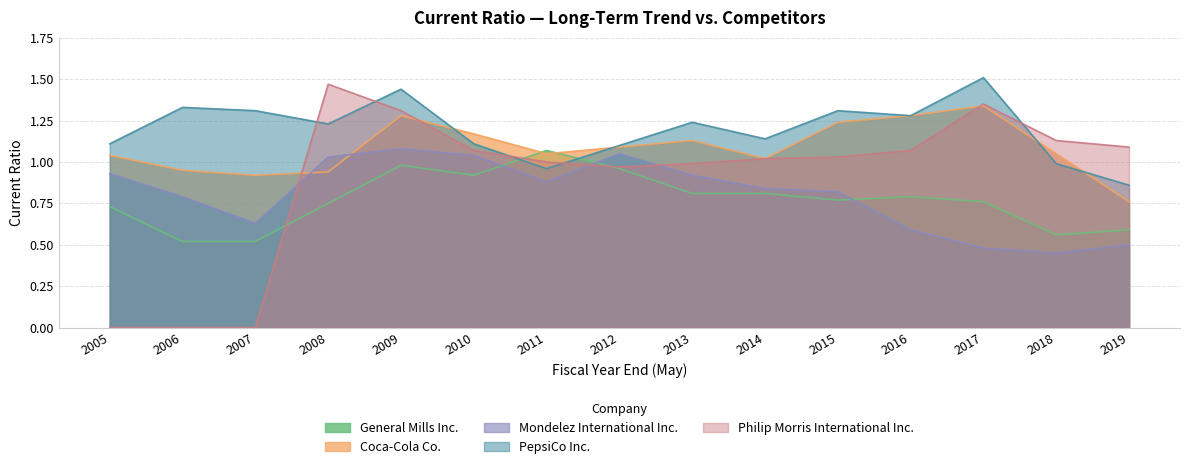

How many interior local valleys does the Philip Morris International Inc. series have?

1